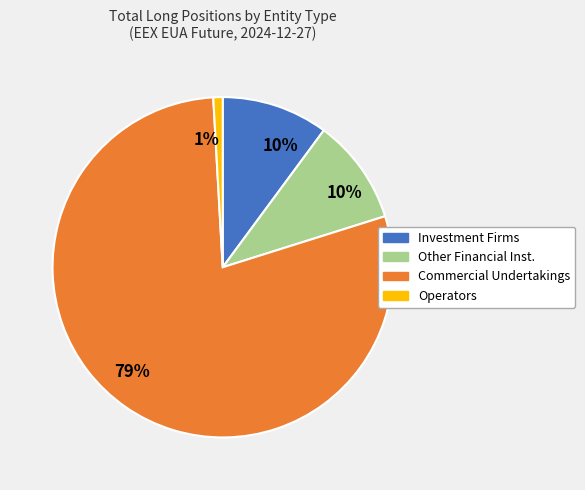

To the nearest percent, what is the difference between the largest and smallest slice percentages?

78%